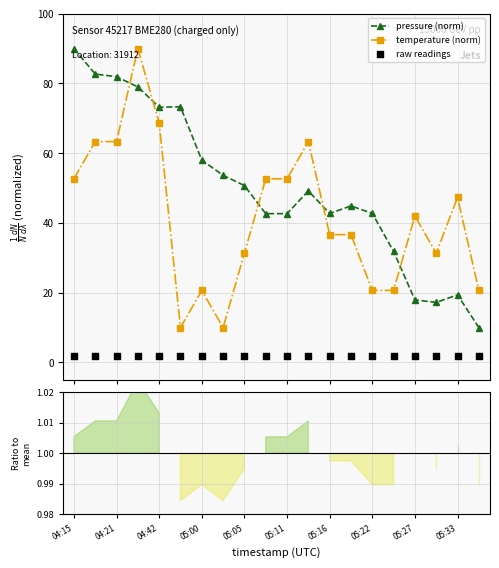

At how many categories does at least one series exceed 23?

19